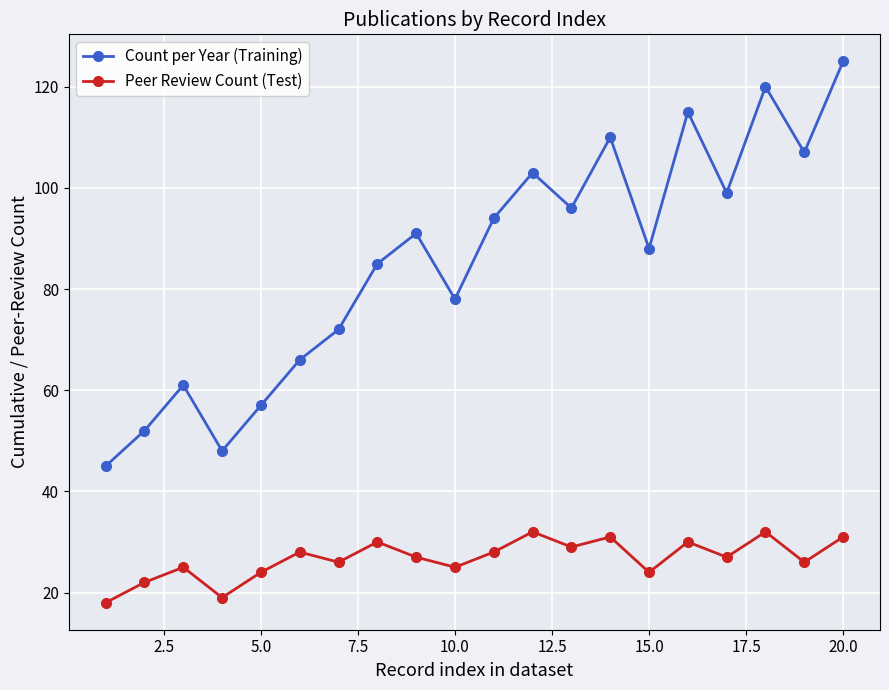

What is the difference between the maximum and minimum values in the Peer Review Count (Test) series?

14